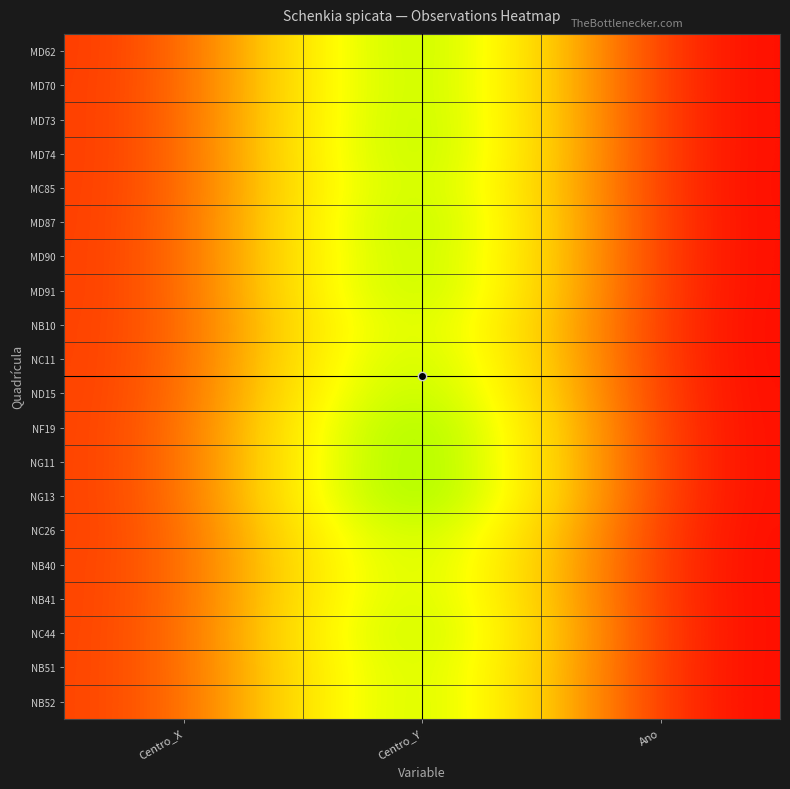

Which category has the highest value in the NC11 series?

Centro_Y